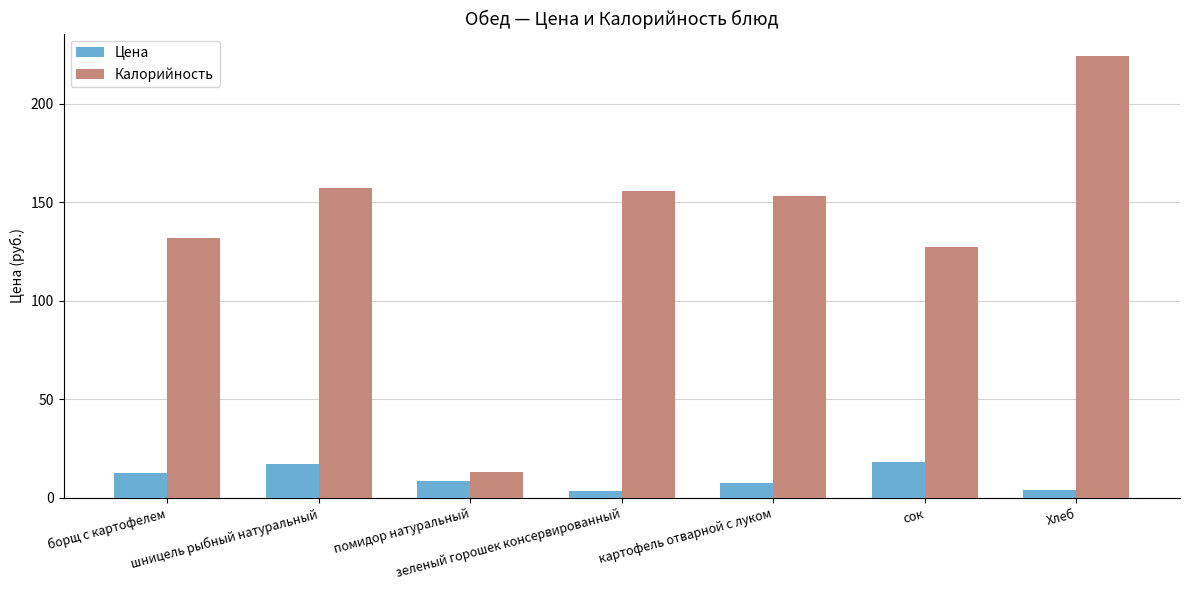

What is the minimum value for Калорийность?

13.0